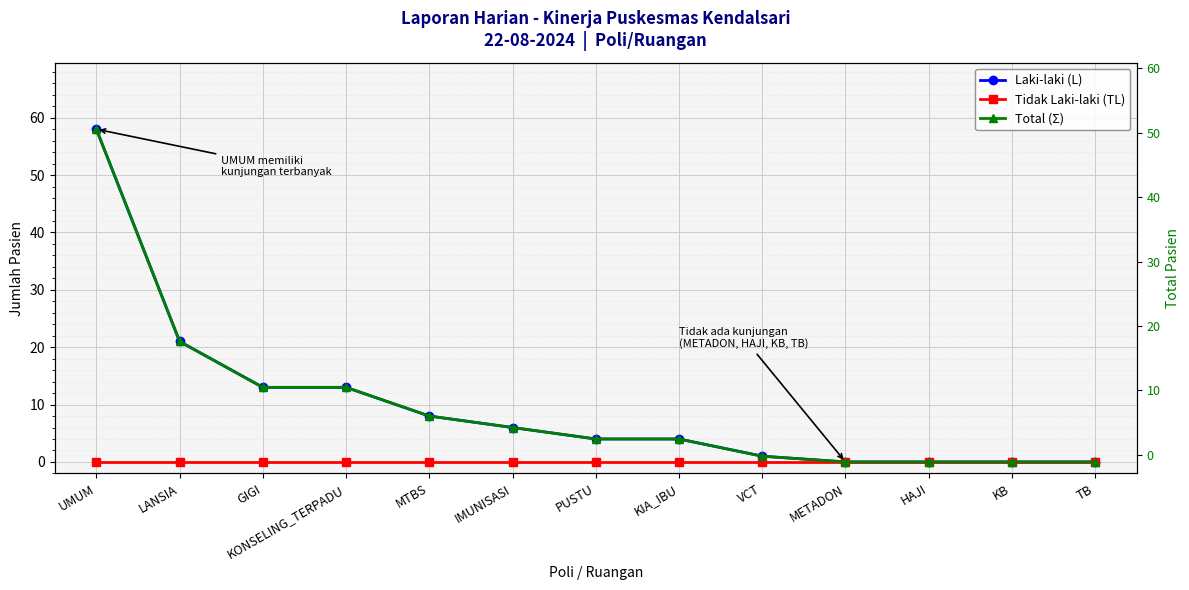

List the series in order of their peak value, highest first.

Laki-laki (L), Total (Σ), Tidak Laki-laki (TL)